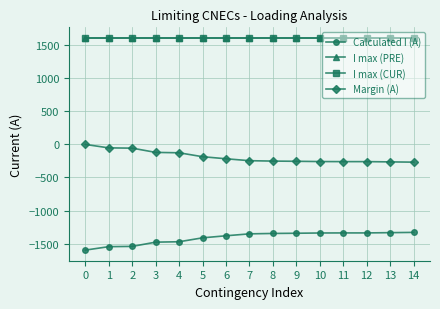

The value of Calculated I (A) at 11 is -1950. True or false?

False